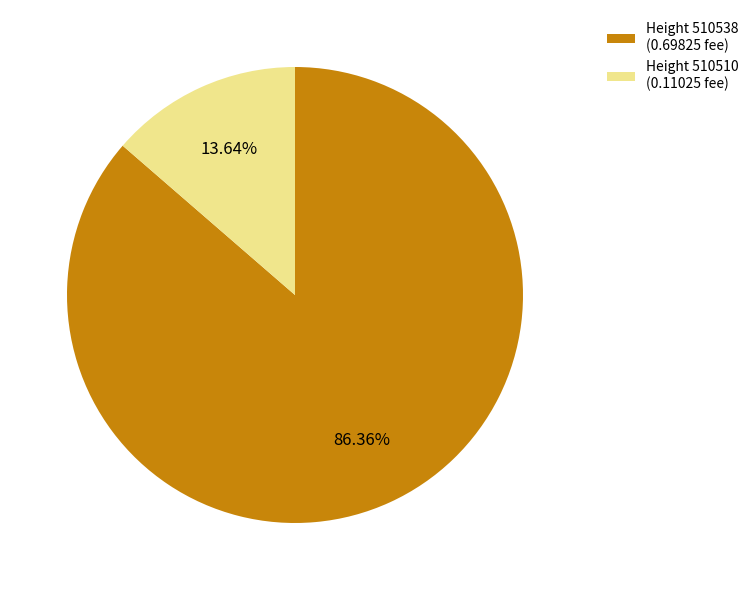

Is there a majority slice in this chart?

Yes